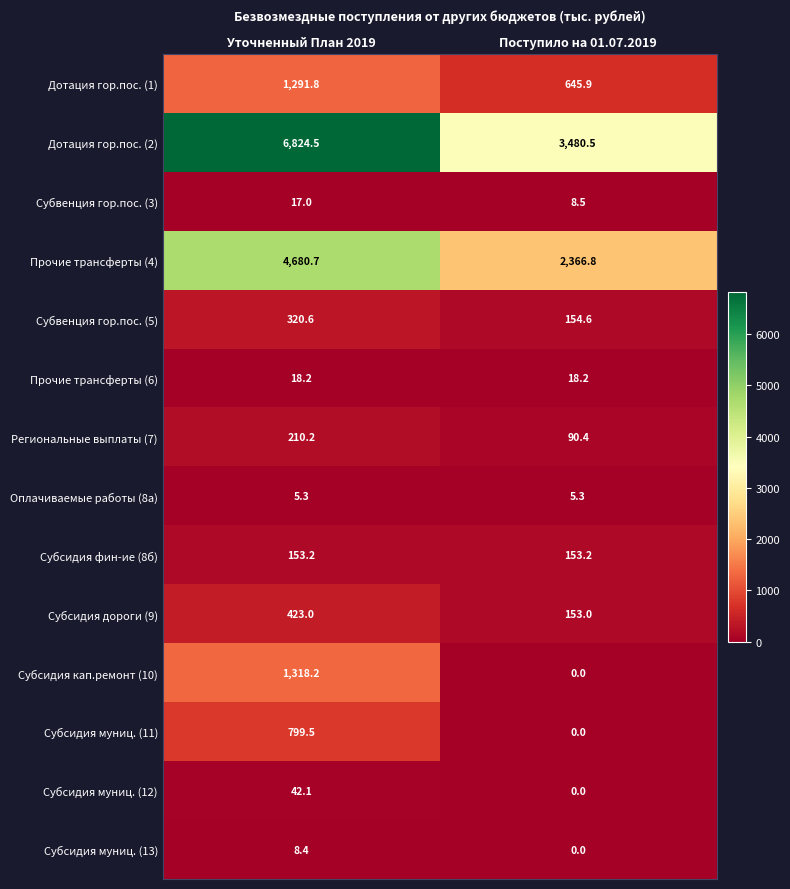

Is it true that Субсидия дороги (9) equals 153.0 at Поступило на 01.07.2019?

True